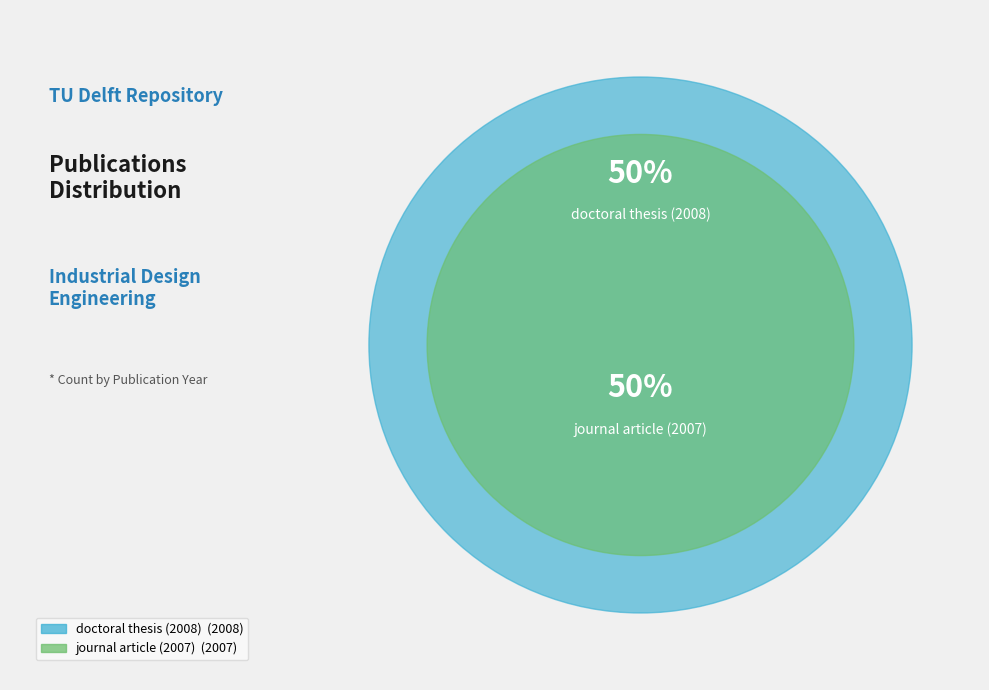

Which slice is the largest?

doctoral thesis (2008)